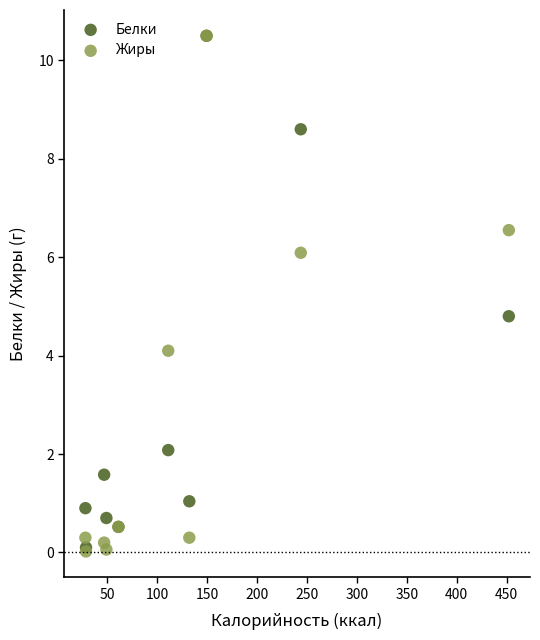

In the Жиры series, what Y value is closest to 5?

4.1